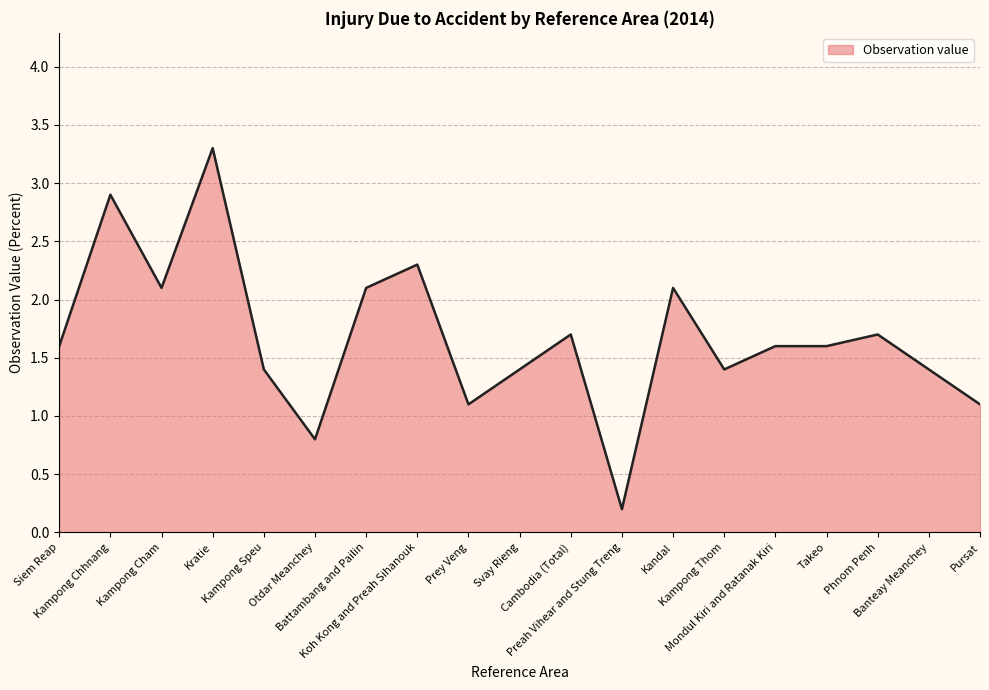

True or false: the data has more than 1 interior local peaks.

True